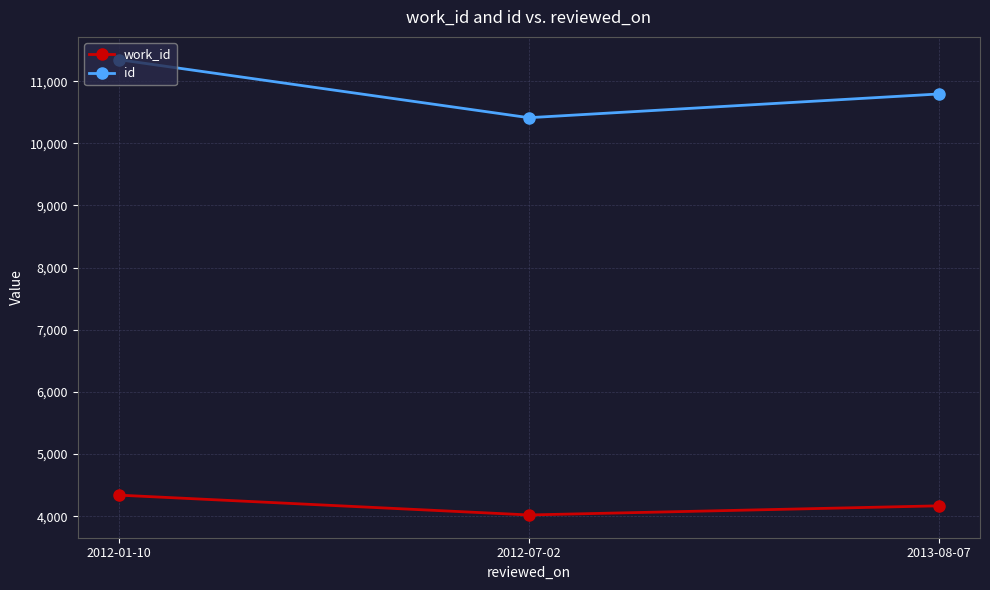

What is the sum of the work_id values at 2012-07-02 and 2013-08-07?

8187